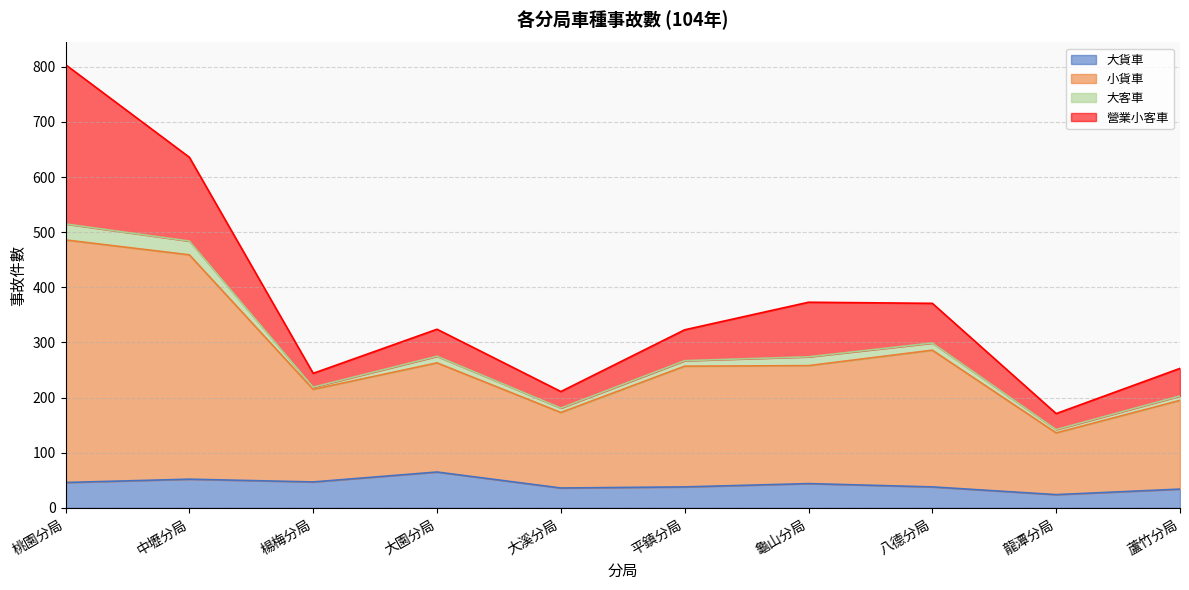

Where does the 小貨車 series first go above 274?

桃園分局